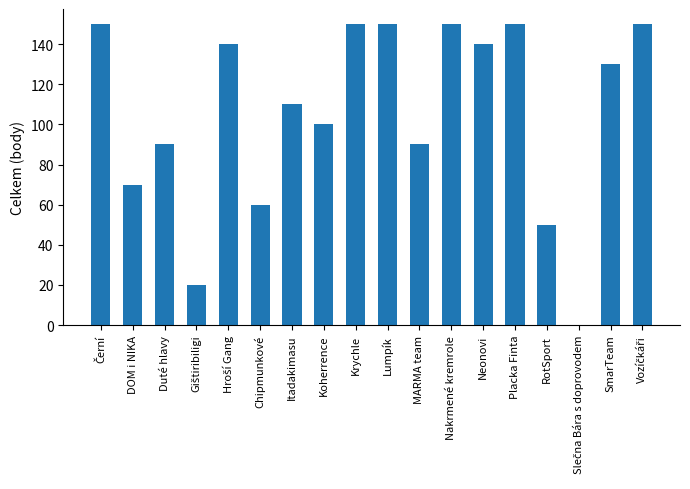

At which label is the value closest to 75?

DOM i NIKA